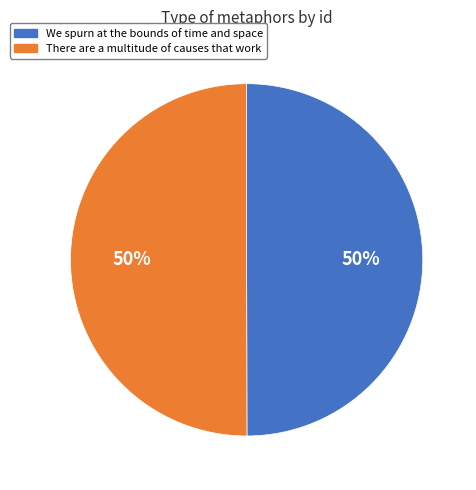

The We spurn at the bounds of time and space slice represents 50% of the pie. True or false?

True